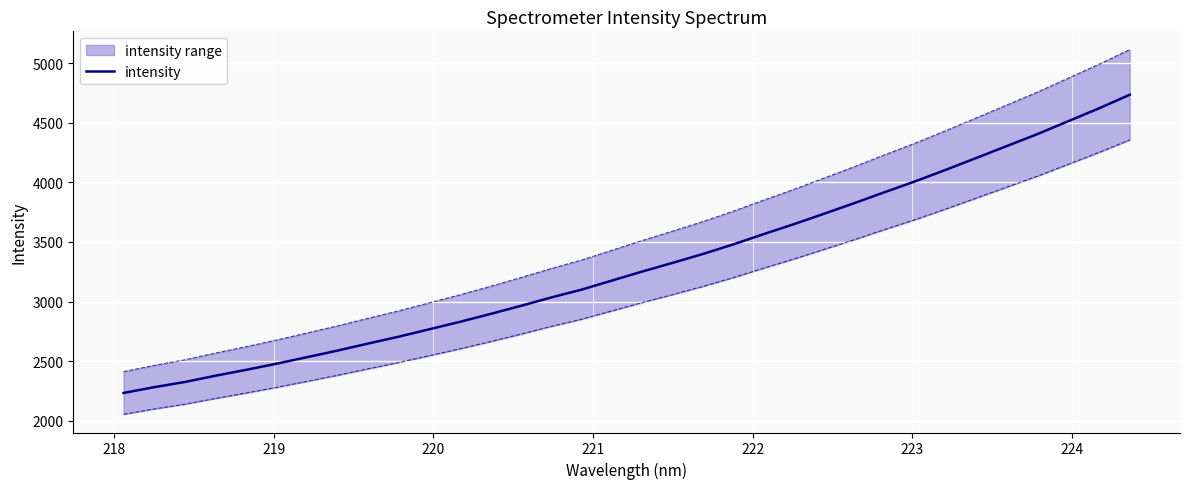

What is the greatest value displayed?

4734.7